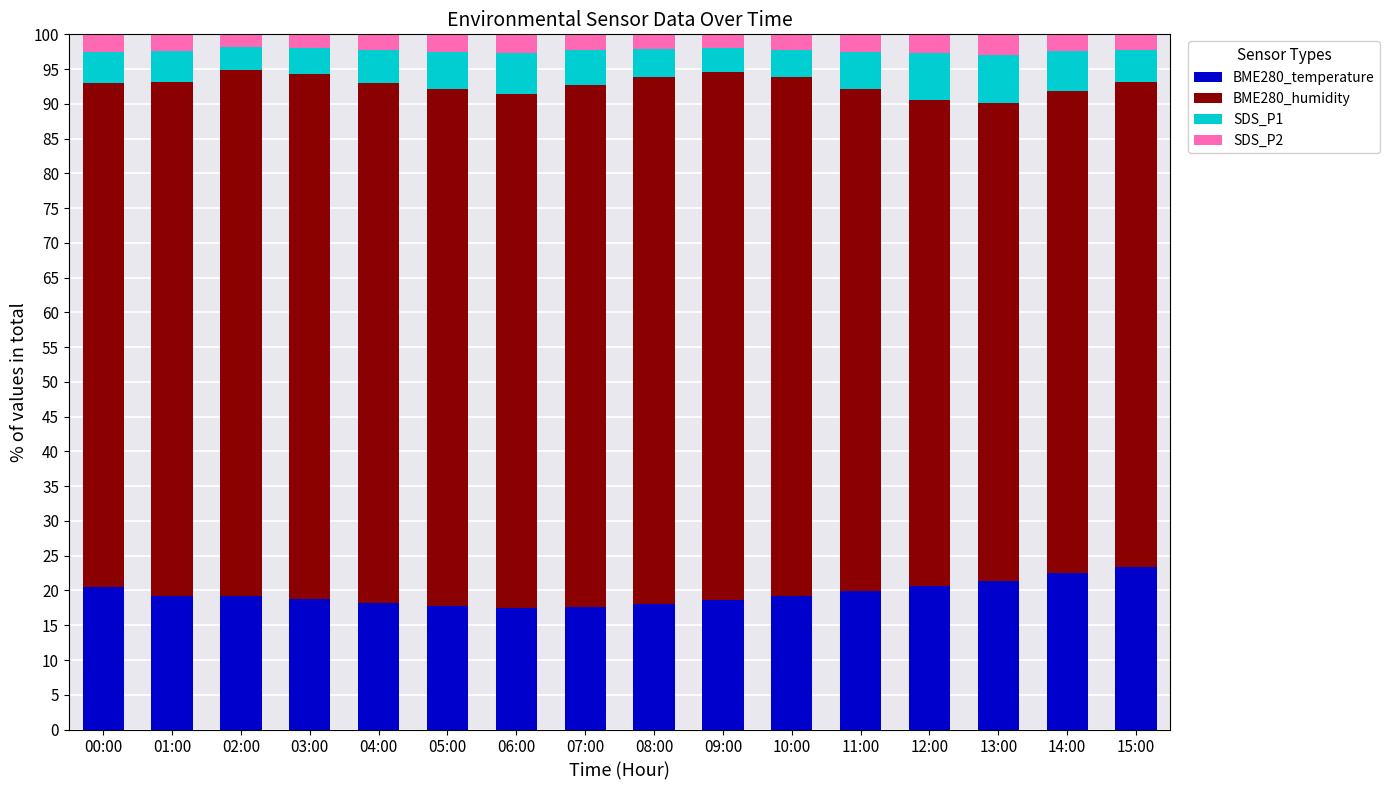

What is the total value across all series at 10:00?

100.0